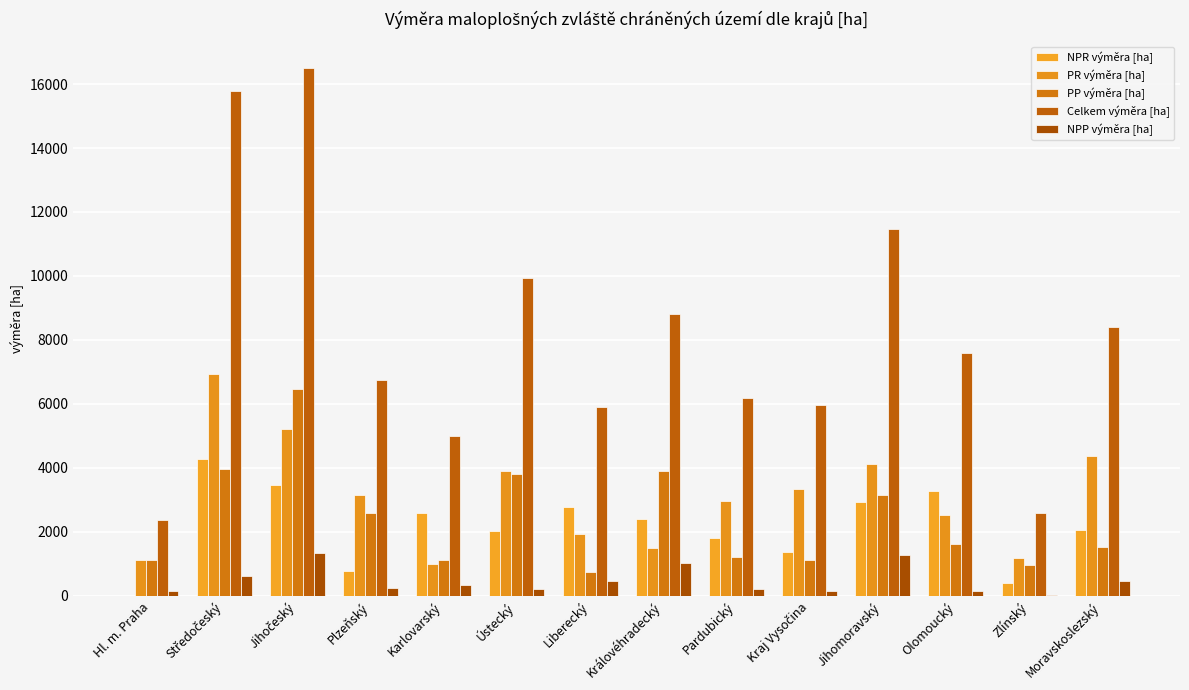

What is the sum of the NPR výměra [ha] values at Středočeský and Karlovarský?

6850